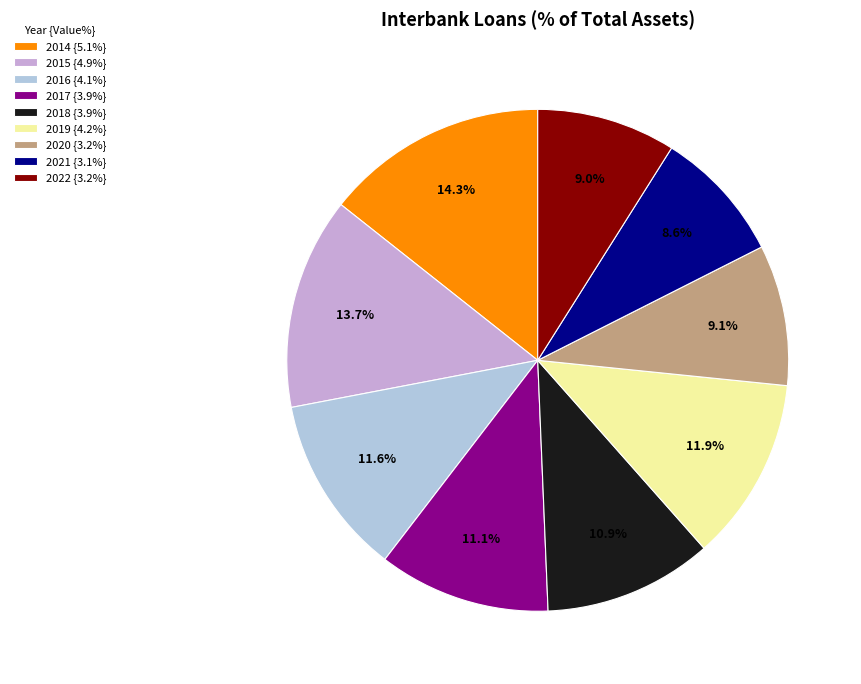

To the nearest percent, what is the difference between the 2019 and 2017 slice percentages?

1%